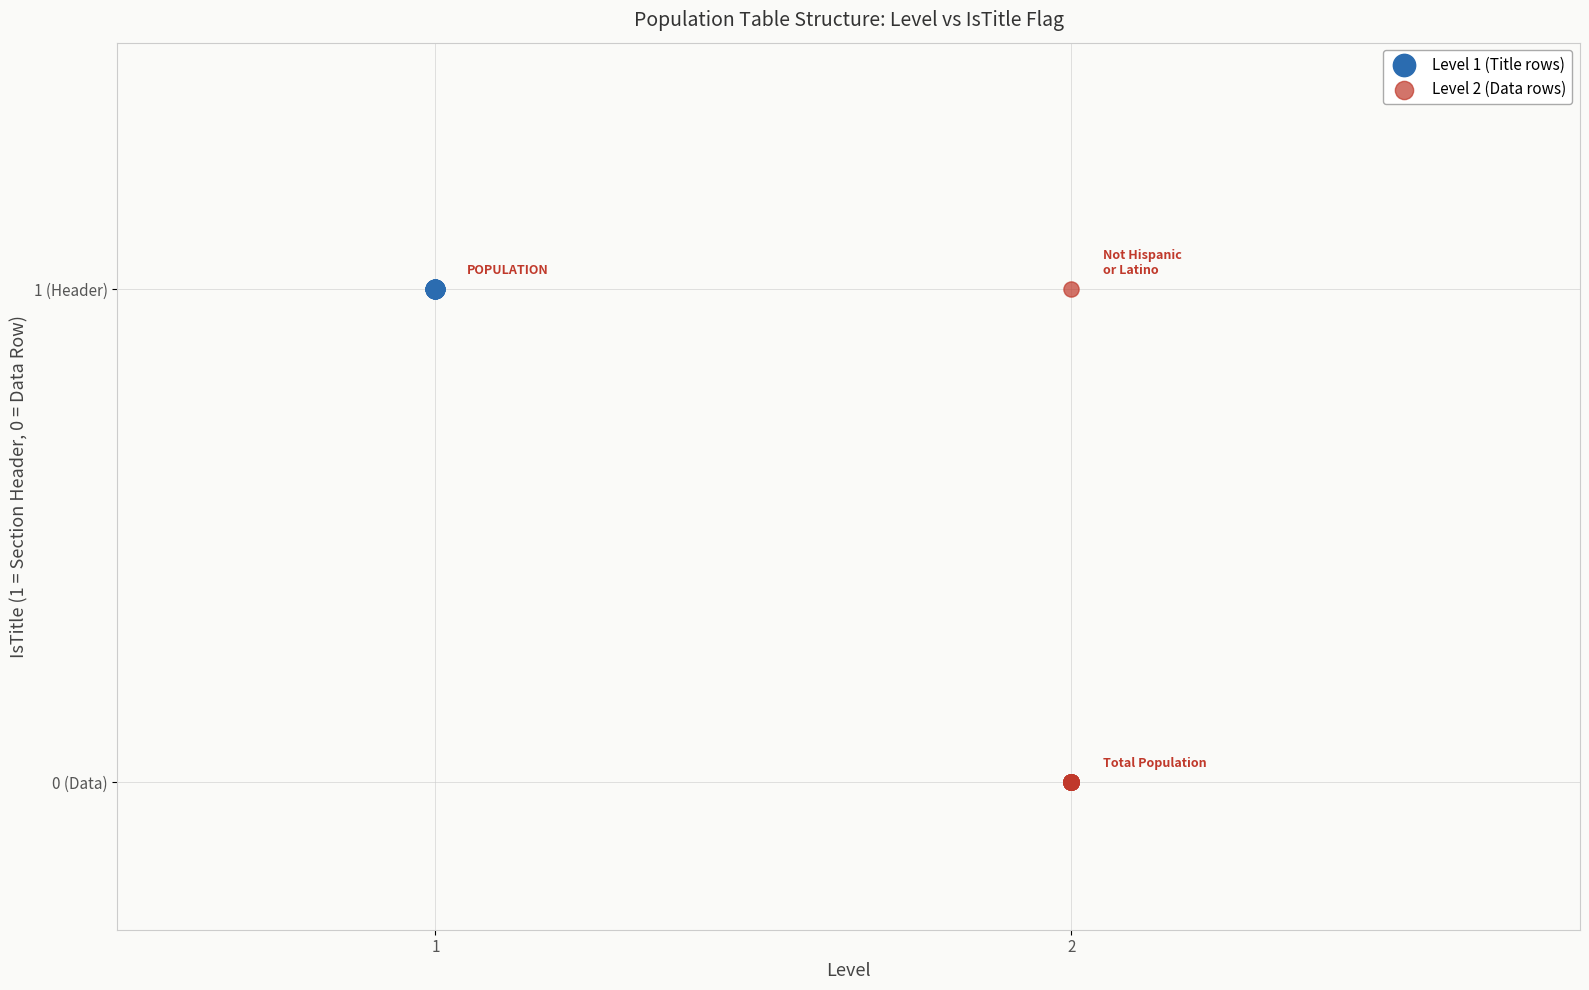

What are all the series names shown in the legend?

Level 1 (Title rows), Level 2 (Data rows)